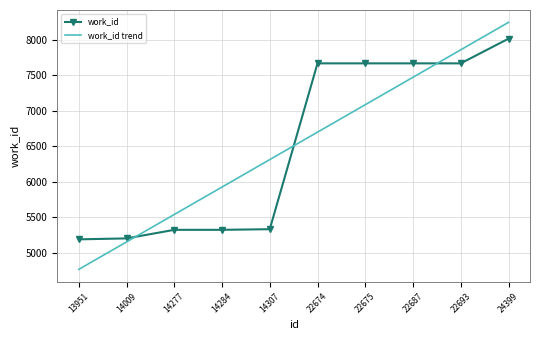

Which series has the widest spread of values?

work_id trend